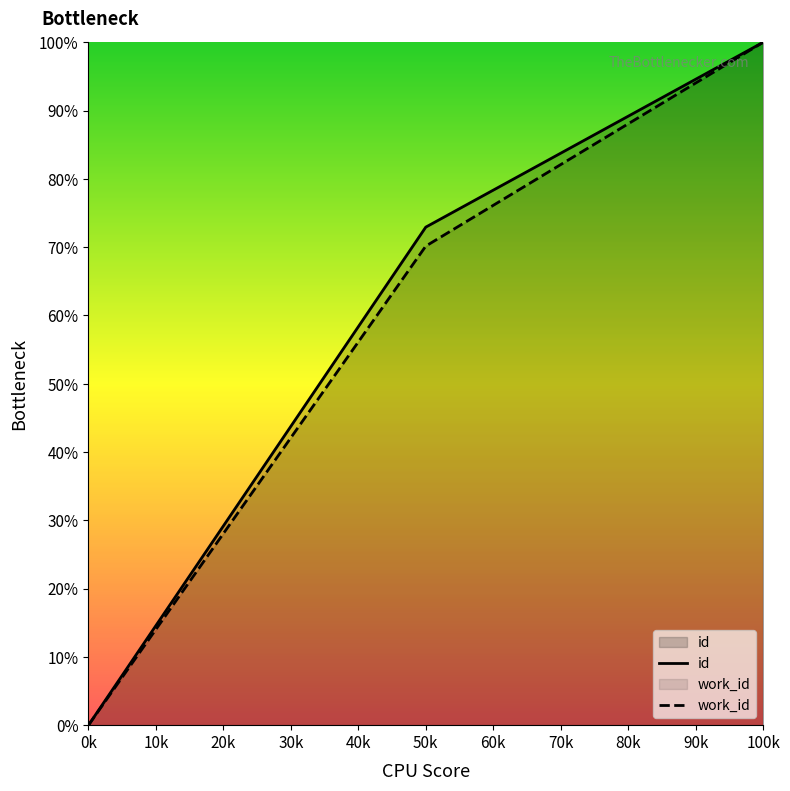

Which category has the lowest value in the work_id series?

0k